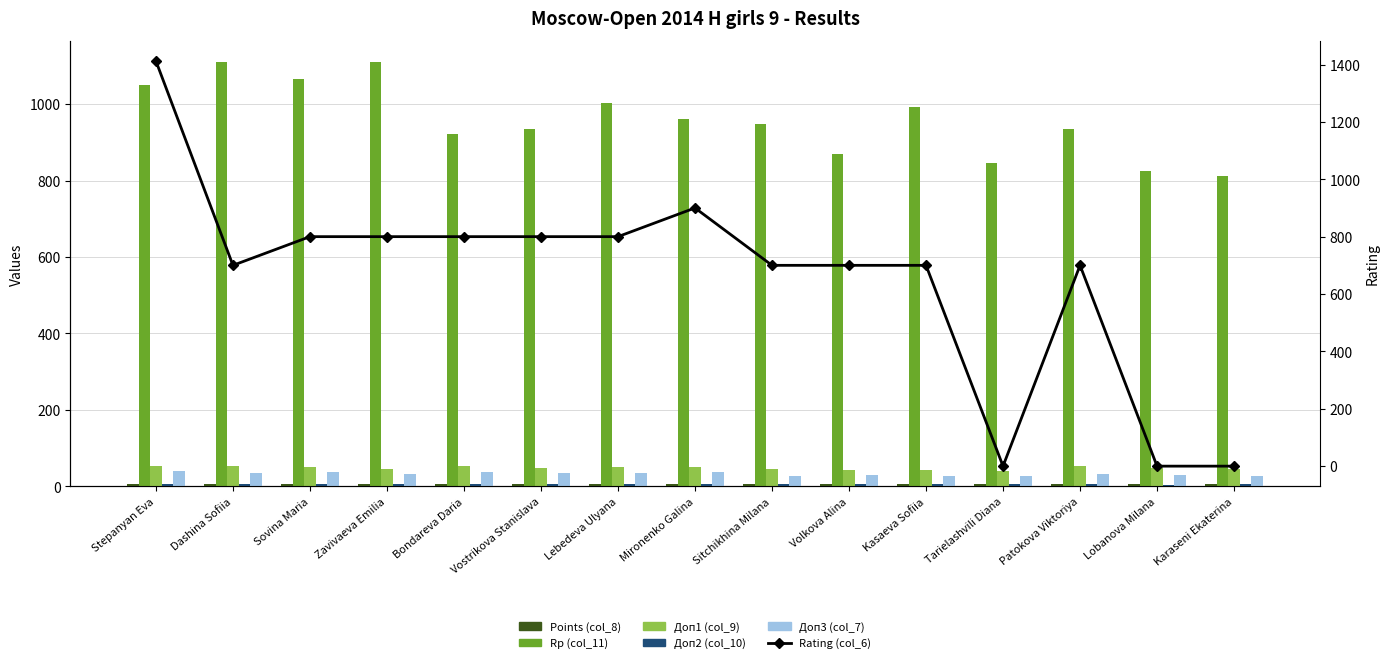

Rank the series at Zavivaeva Emilia from lowest to highest value.

Points (col_8), Доп2 (col_10), Доп3 (col_7), Доп1 (col_9), Rating (col_6), Rp (col_11)